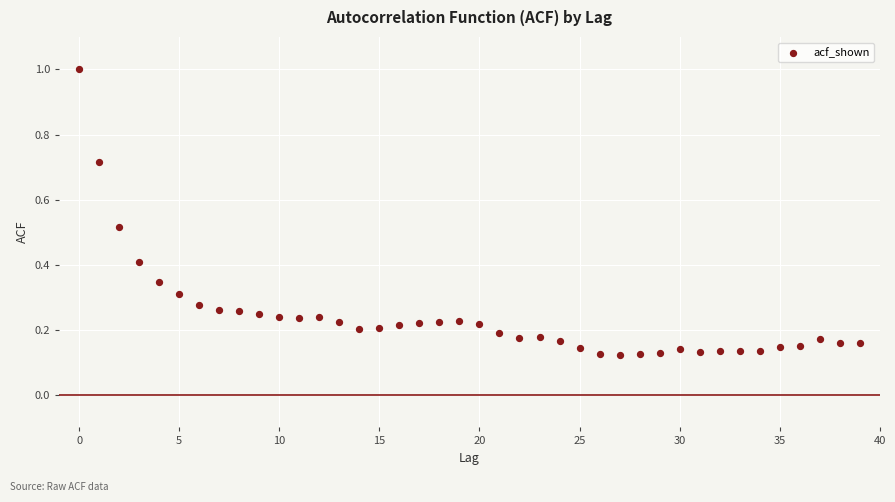

What is the range of Y values (max minus min)?

0.9